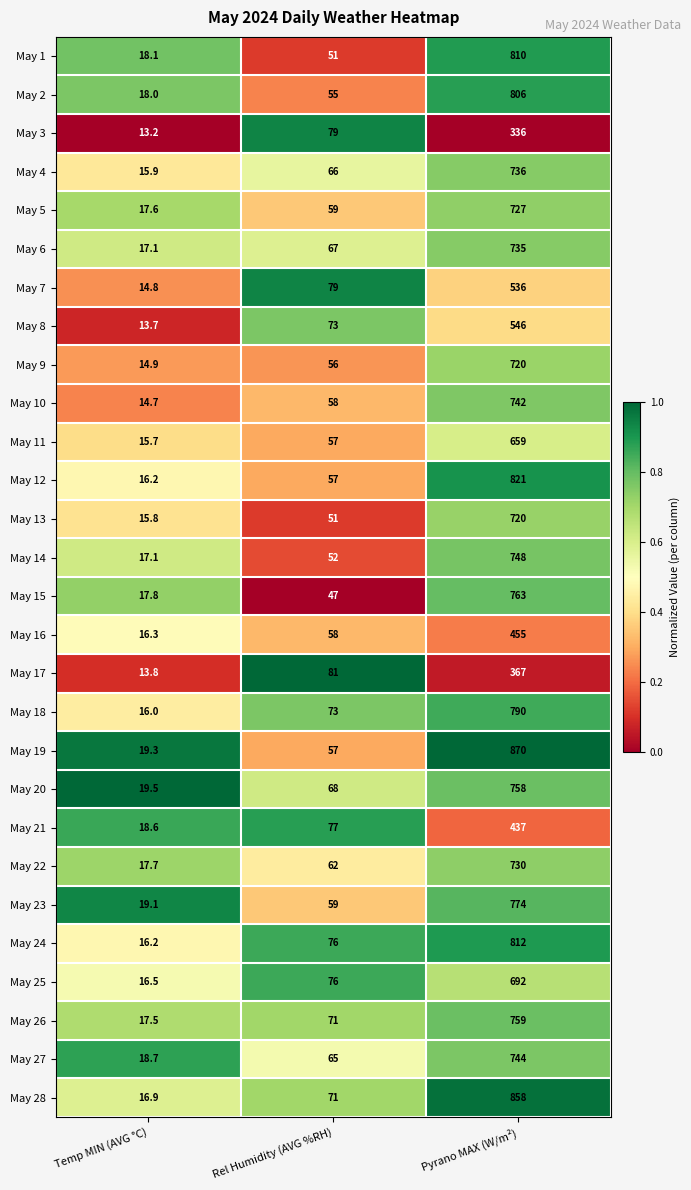

Which series has the widest spread of values?

May 19